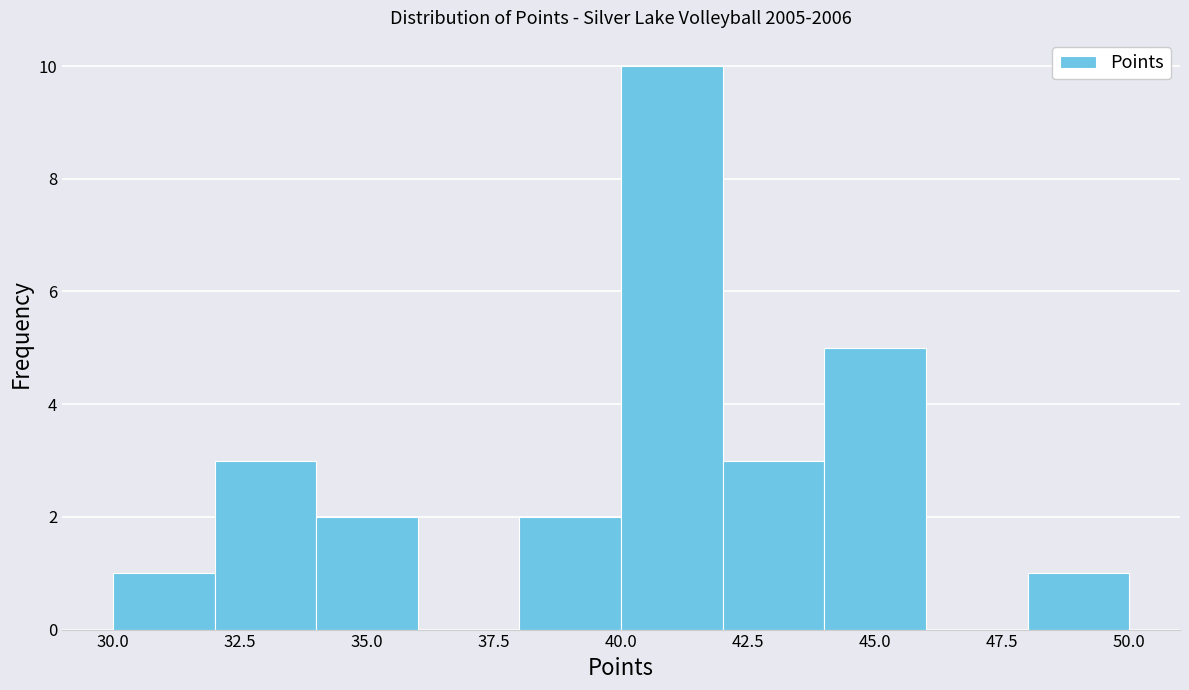

Reading left to right, transcribe this chart: for each bar, give the range it covers on the x-axis and its height. The values are not printed on the chart, so give them approximately, as read against the axis.

30 to 32: 1
32 to 34: 3
34 to 36: 2
36 to 38: 0
38 to 40: 2
40 to 42: 10
42 to 44: 3
44 to 46: 5
46 to 48: 0
48 to 50: 1